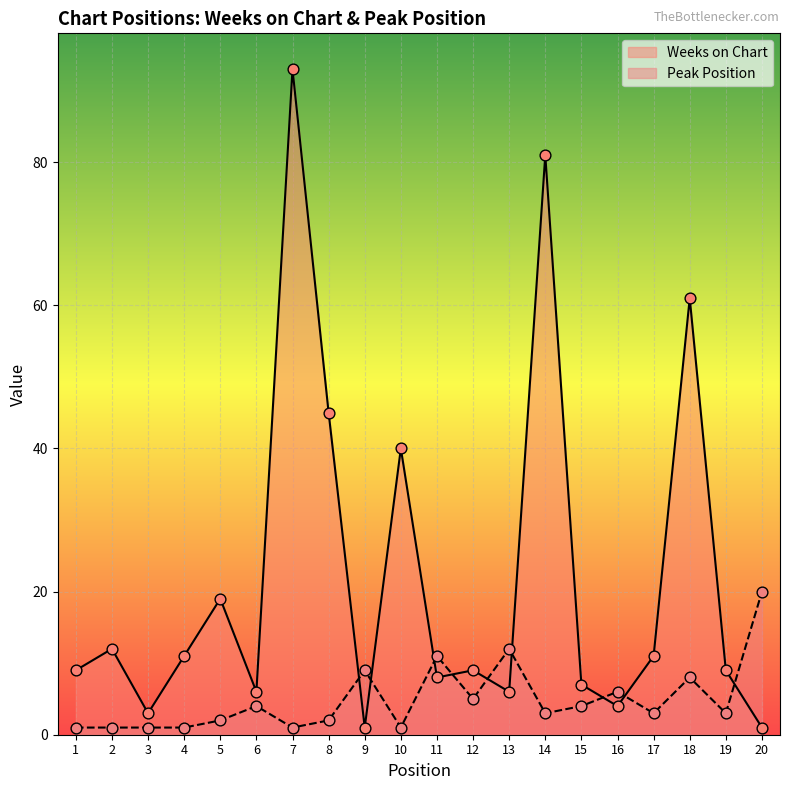

Which series has the widest spread of Y values?

Weeks on Chart